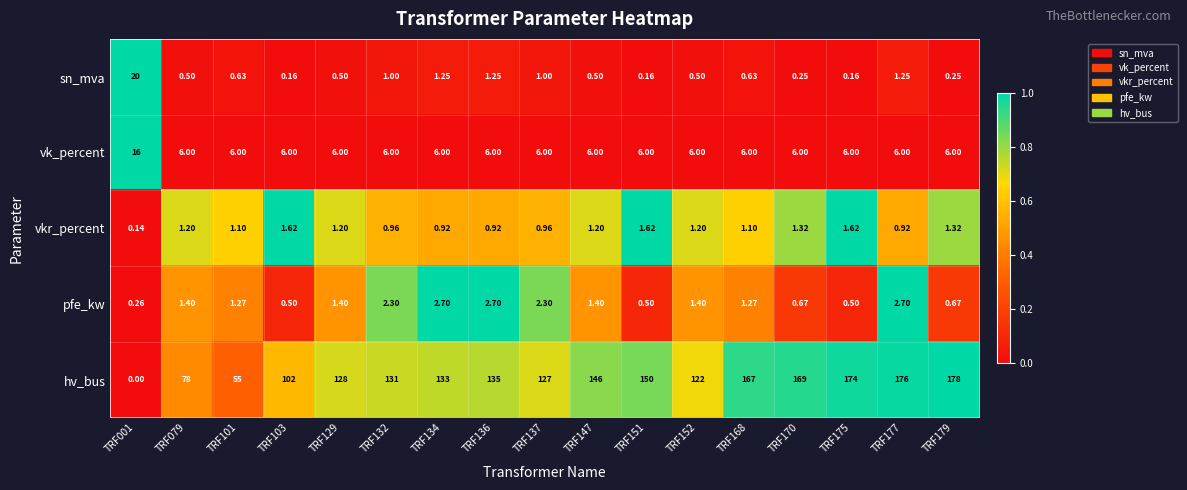

Is the value of vkr_percent at TRF179 greater than the value of vk_percent at TRF103?

No